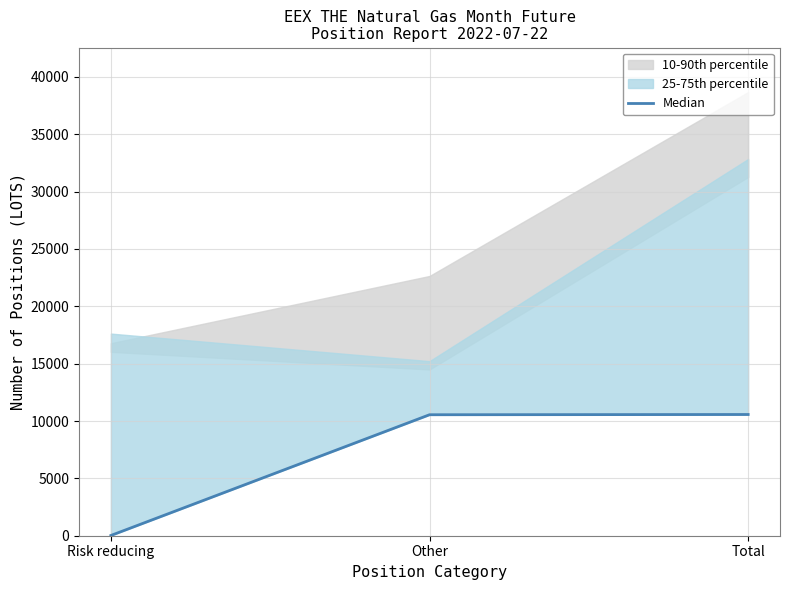

Reading left to right, list all the values displayed in this chart.

Risk reducing=21	Other=10548	Total=10569